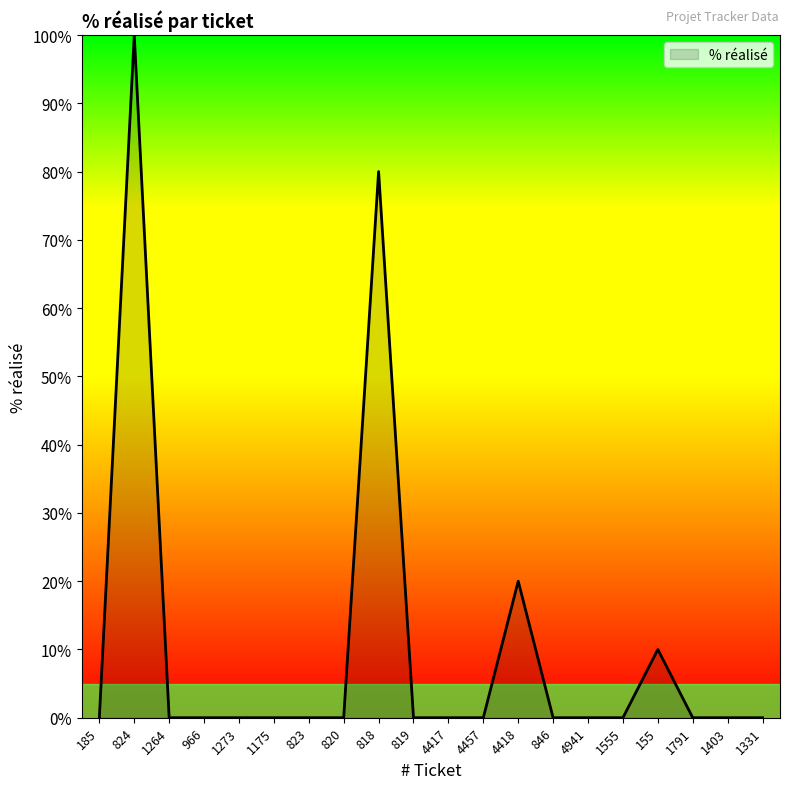

Is it true that the value at 819 is 57?

False